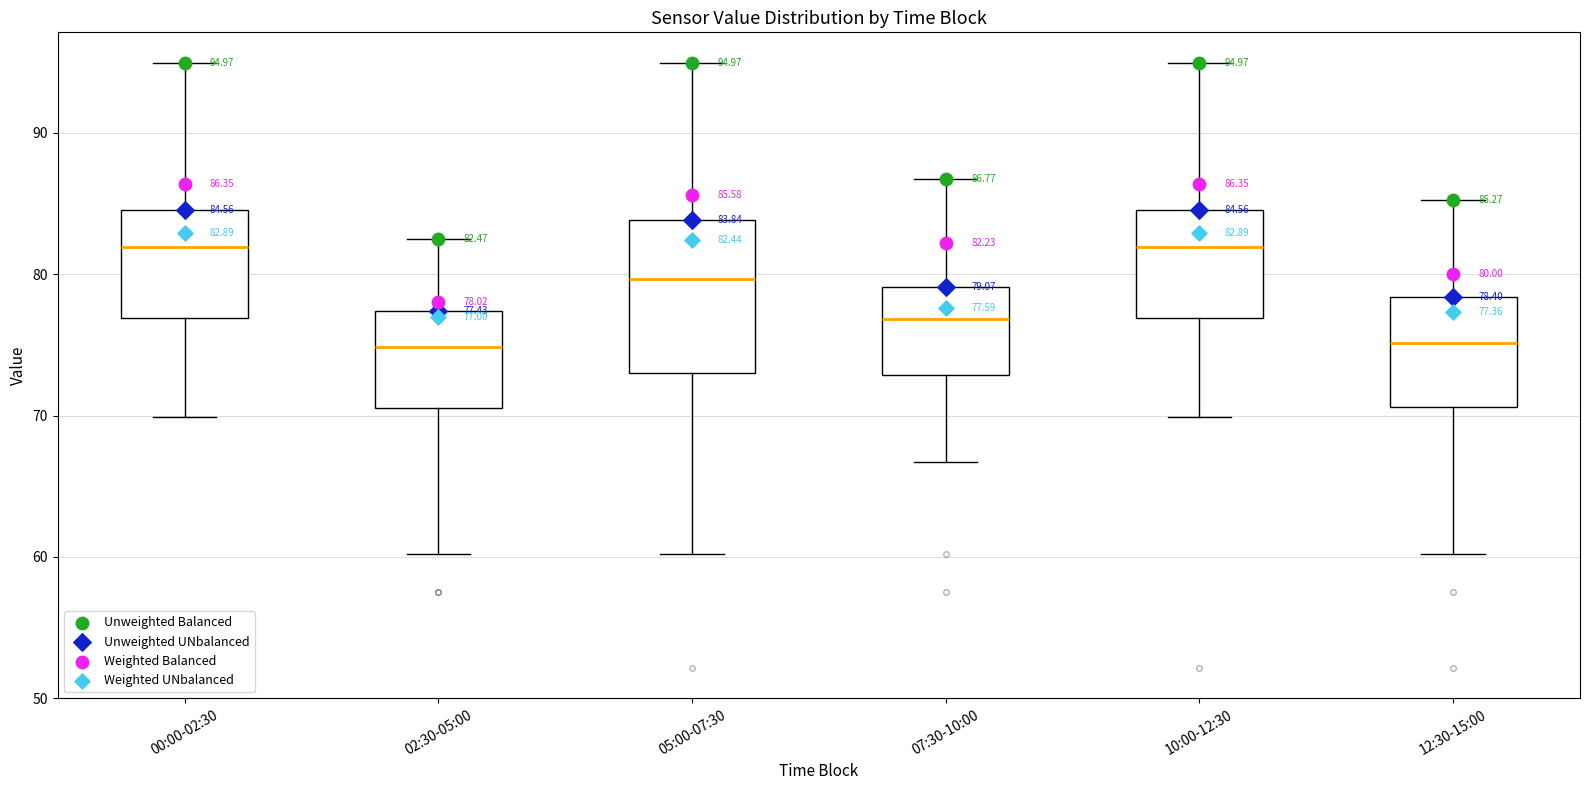

Comparing the boxes themselves (not the whiskers), which one is the tallest?

05:00-07:30